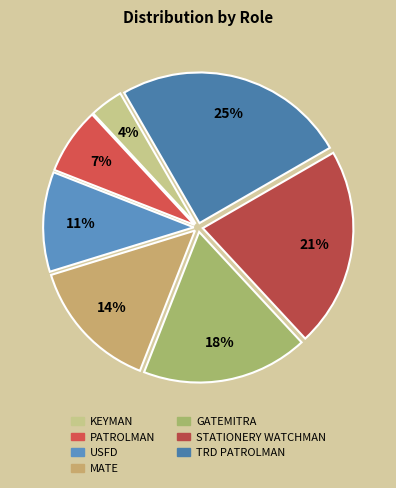

To the nearest percent, what is the combined percentage of KEYMAN and STATIONERY WATCHMAN?

25%